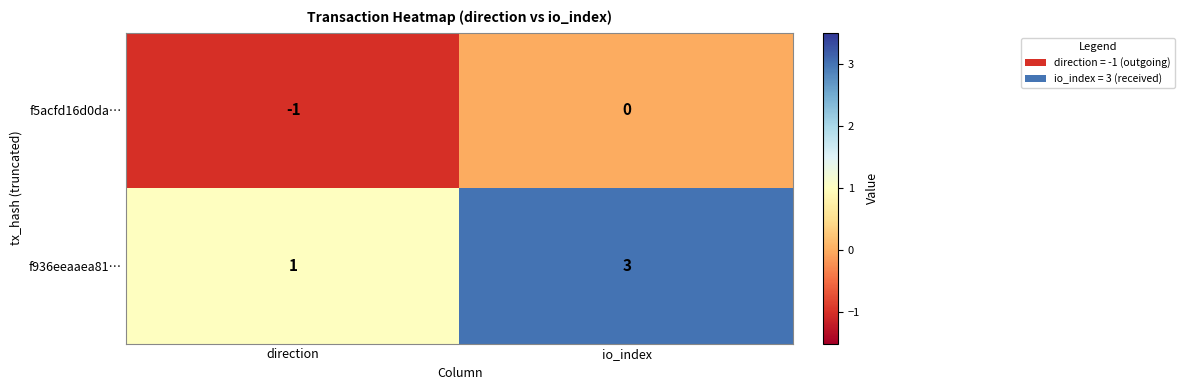

What is the smallest value displayed?

-1